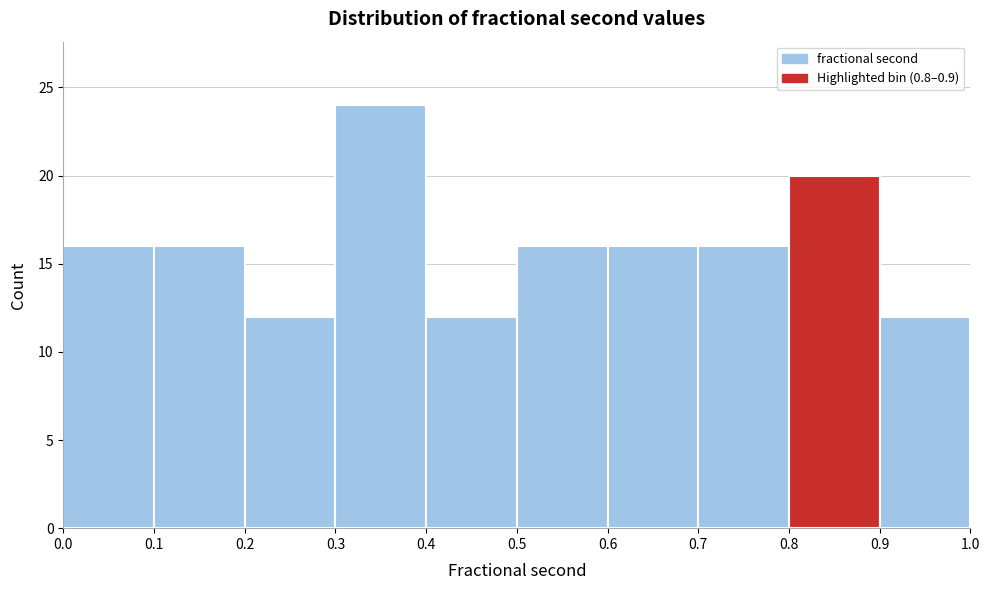

Reading left to right, list every bar in this chart as the range it spans on the x-axis followed by its height. The values are not printed on the chart, so give them approximately, as read against the axis.

0.0 to 0.1: 16
0.1 to 0.2: 16
0.2 to 0.3: 12
0.3 to 0.4: 24
0.4 to 0.5: 12
0.5 to 0.6: 16
0.6 to 0.7: 16
0.7 to 0.8: 16
0.8 to 0.9: 20
0.9 to 1.0: 12